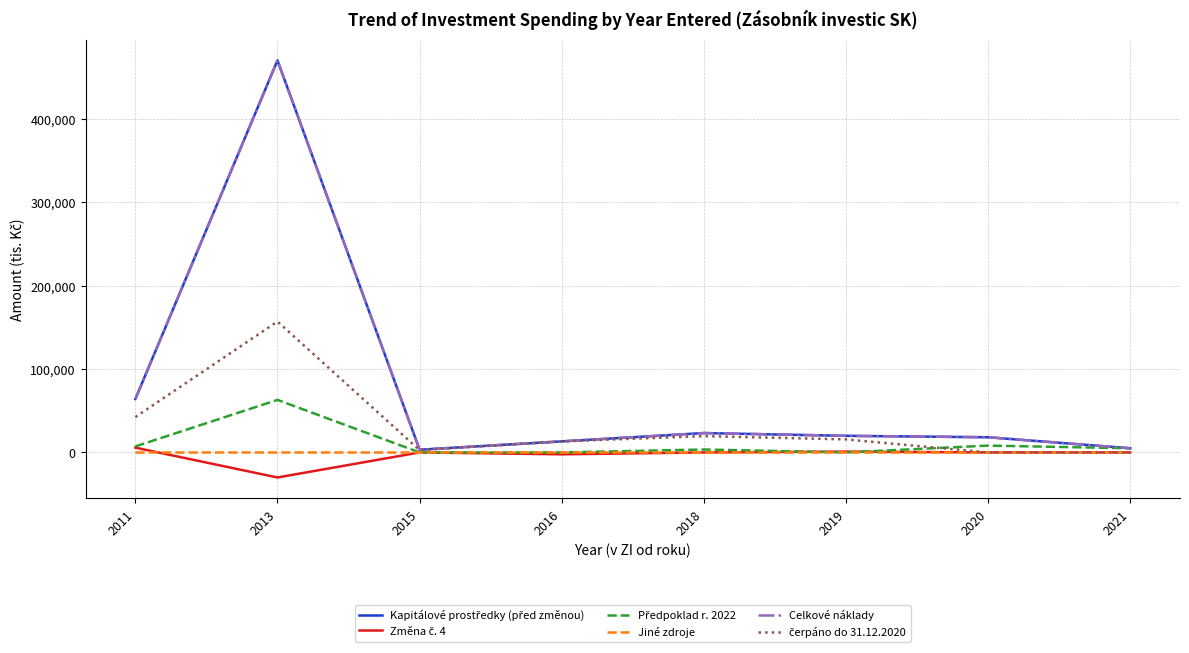

Does the chart display data point markers on the line(s)?

No